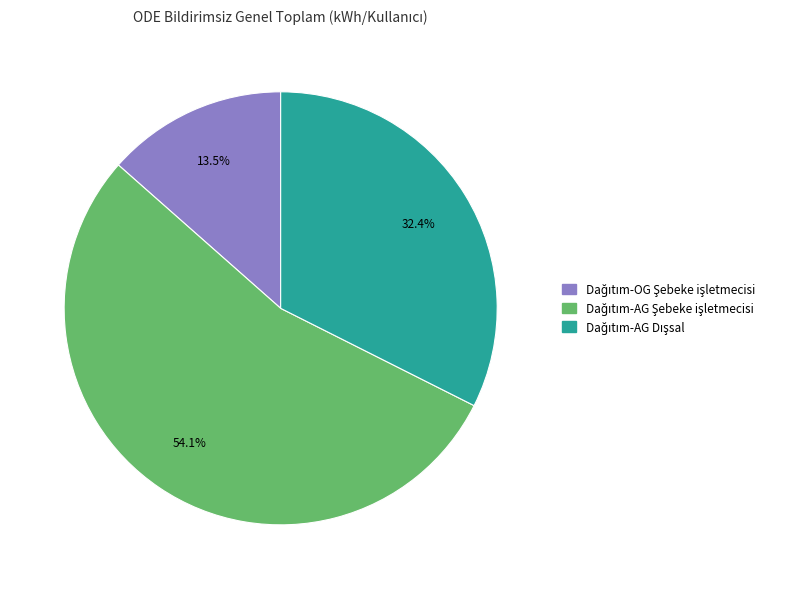

Is there any slice that represents more than half of the pie?

Yes